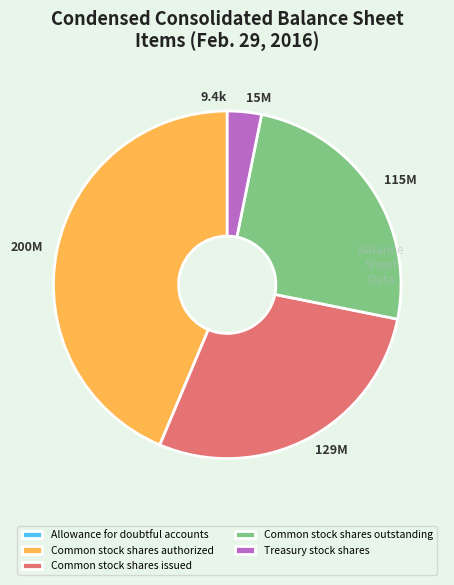

Is there a majority slice in this chart?

No